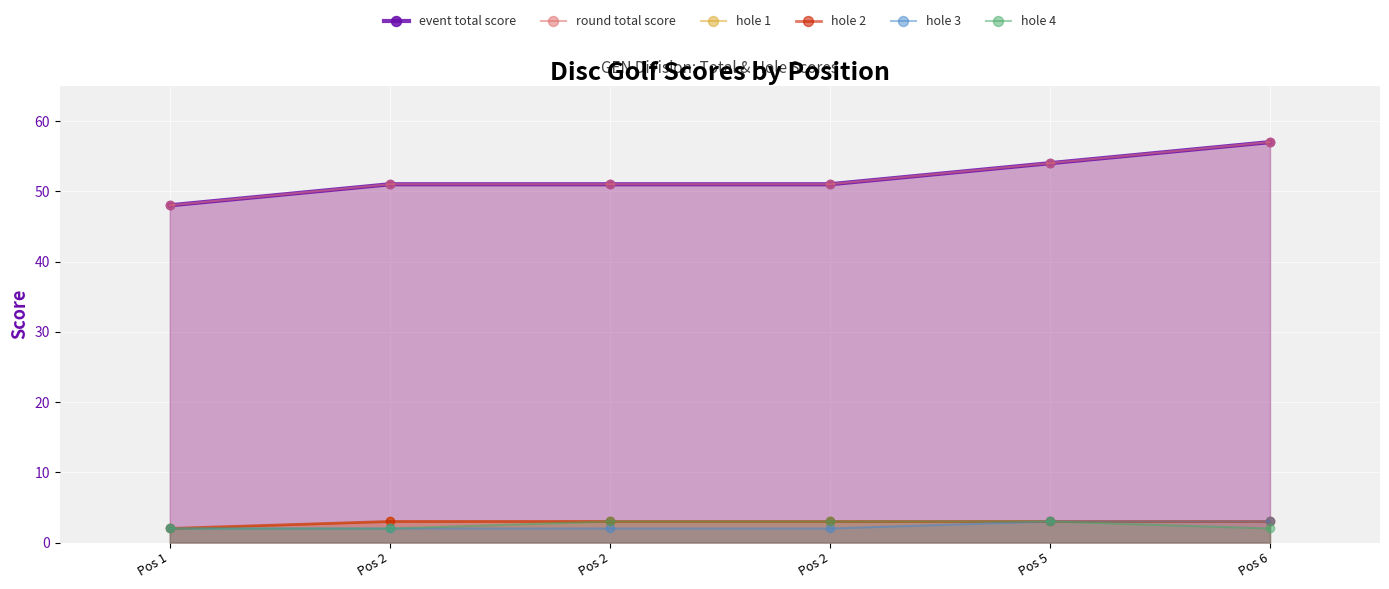

What is the difference between the maximum and minimum values in the event total score series?

9